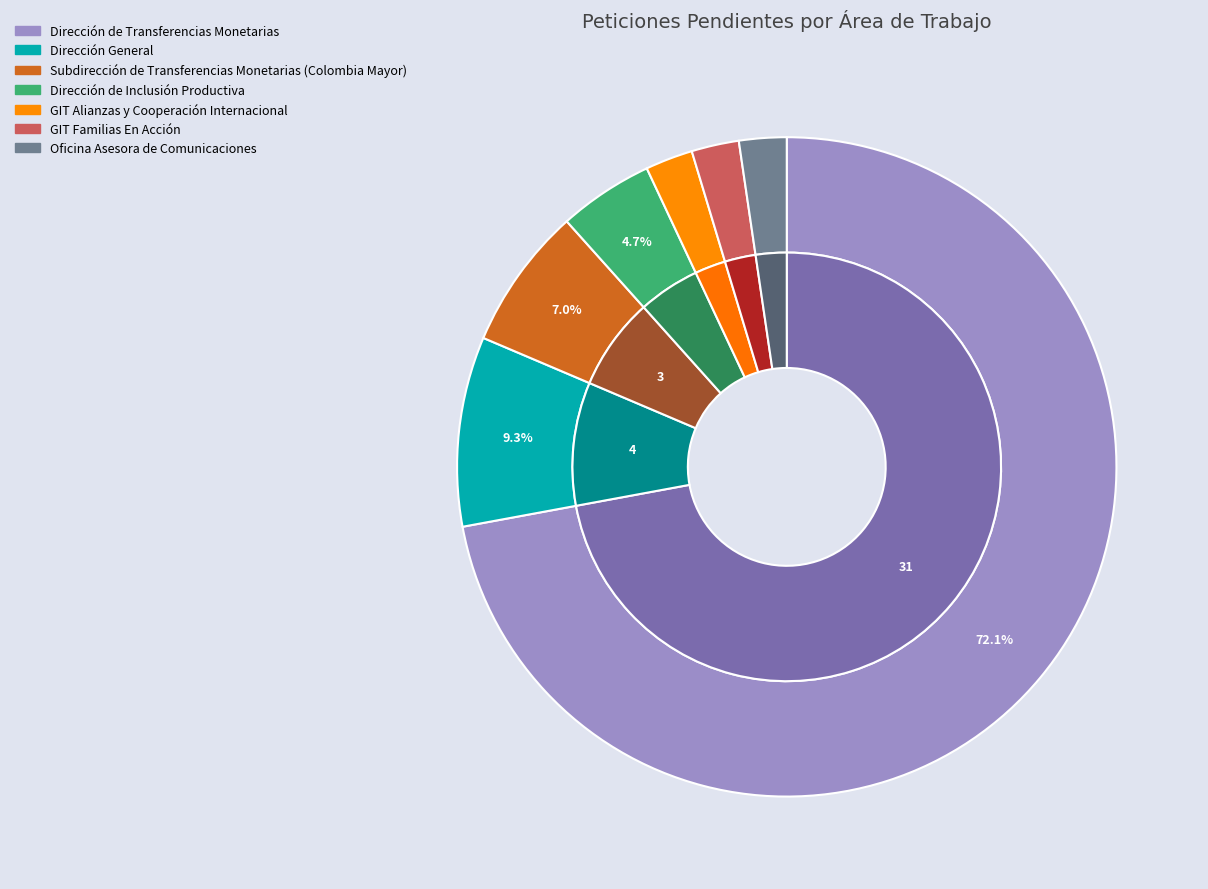

Rank the categories by value from highest to lowest.

Dirección de Transferencias Monetarias, Dirección General, Subdirección de Transferencias Monetarias (Colombia Mayor), Dirección de Inclusión Productiva, GIT Alianzas y Cooperación Internacional, GIT Familias En Acción, Oficina Asesora de Comunicaciones